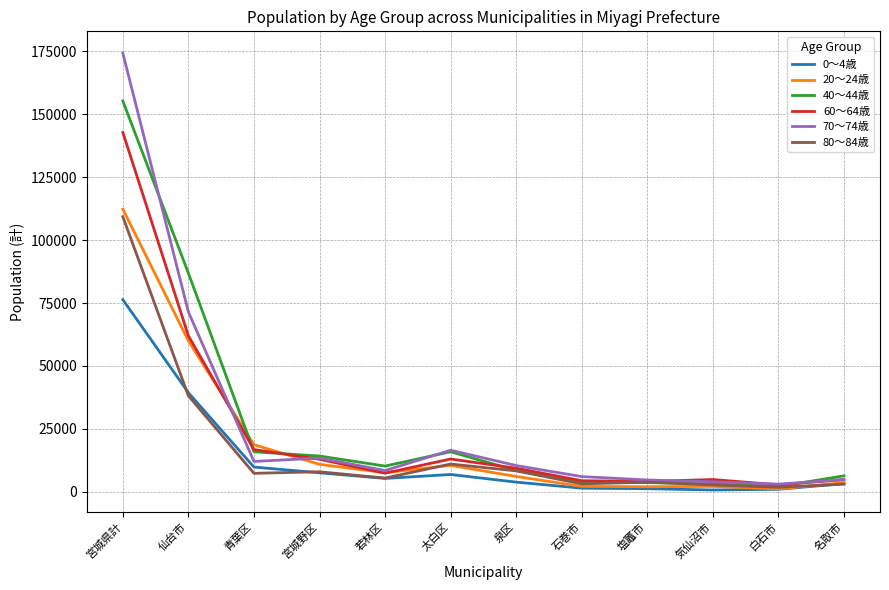

Which series changed the most between 宮城県計 and 青葉区?

70～74歳